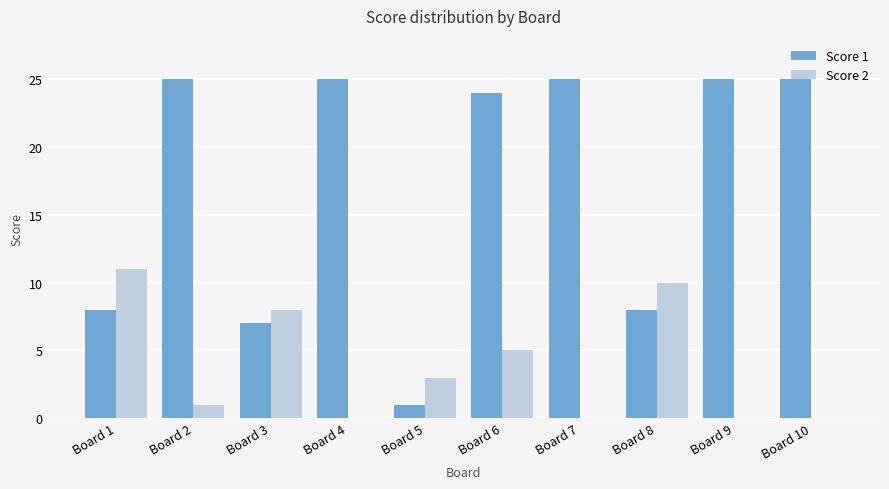

What is the total value across all series at Board 4?

25